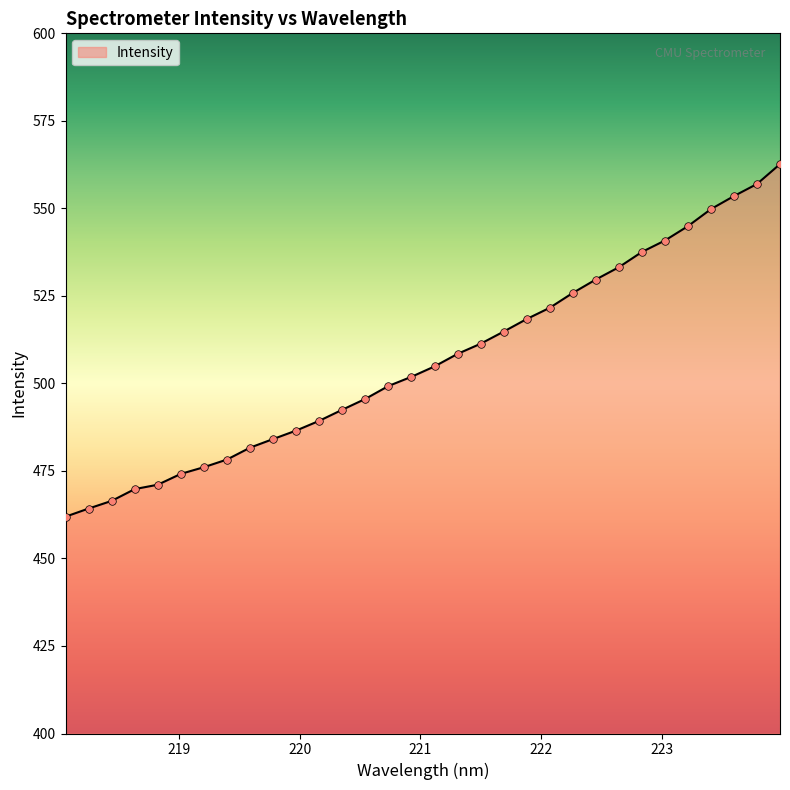

What is the greatest value displayed?

562.6